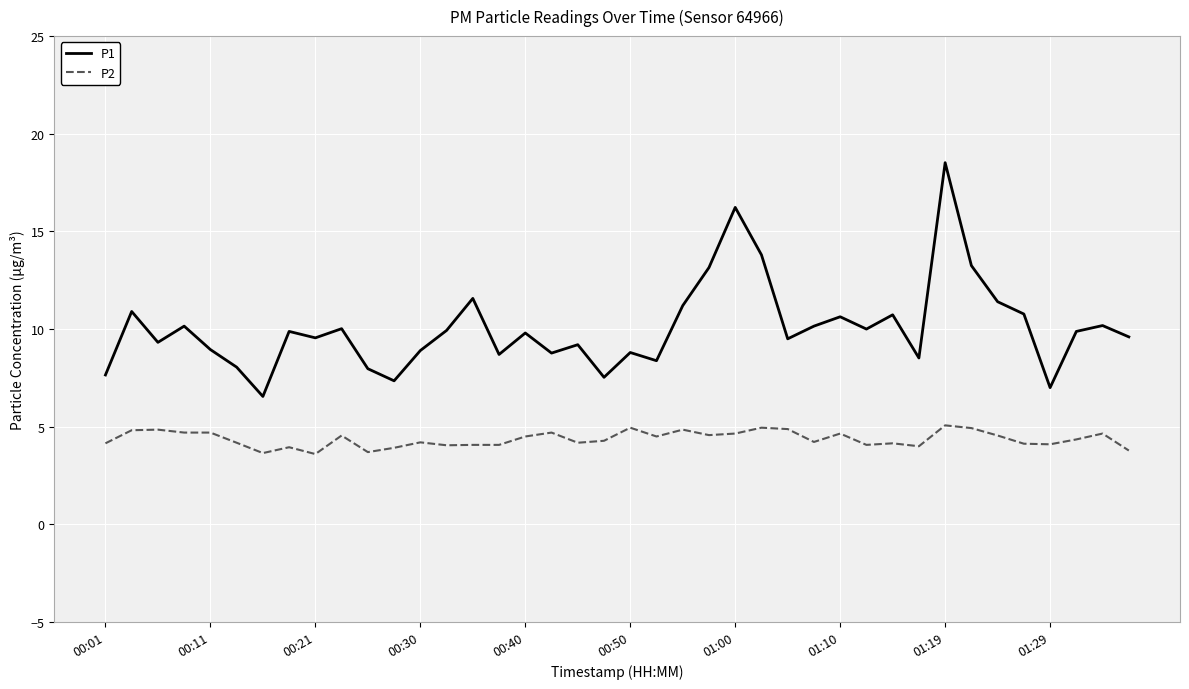

List the series in order of their overall mean, lowest first.

P2, P1